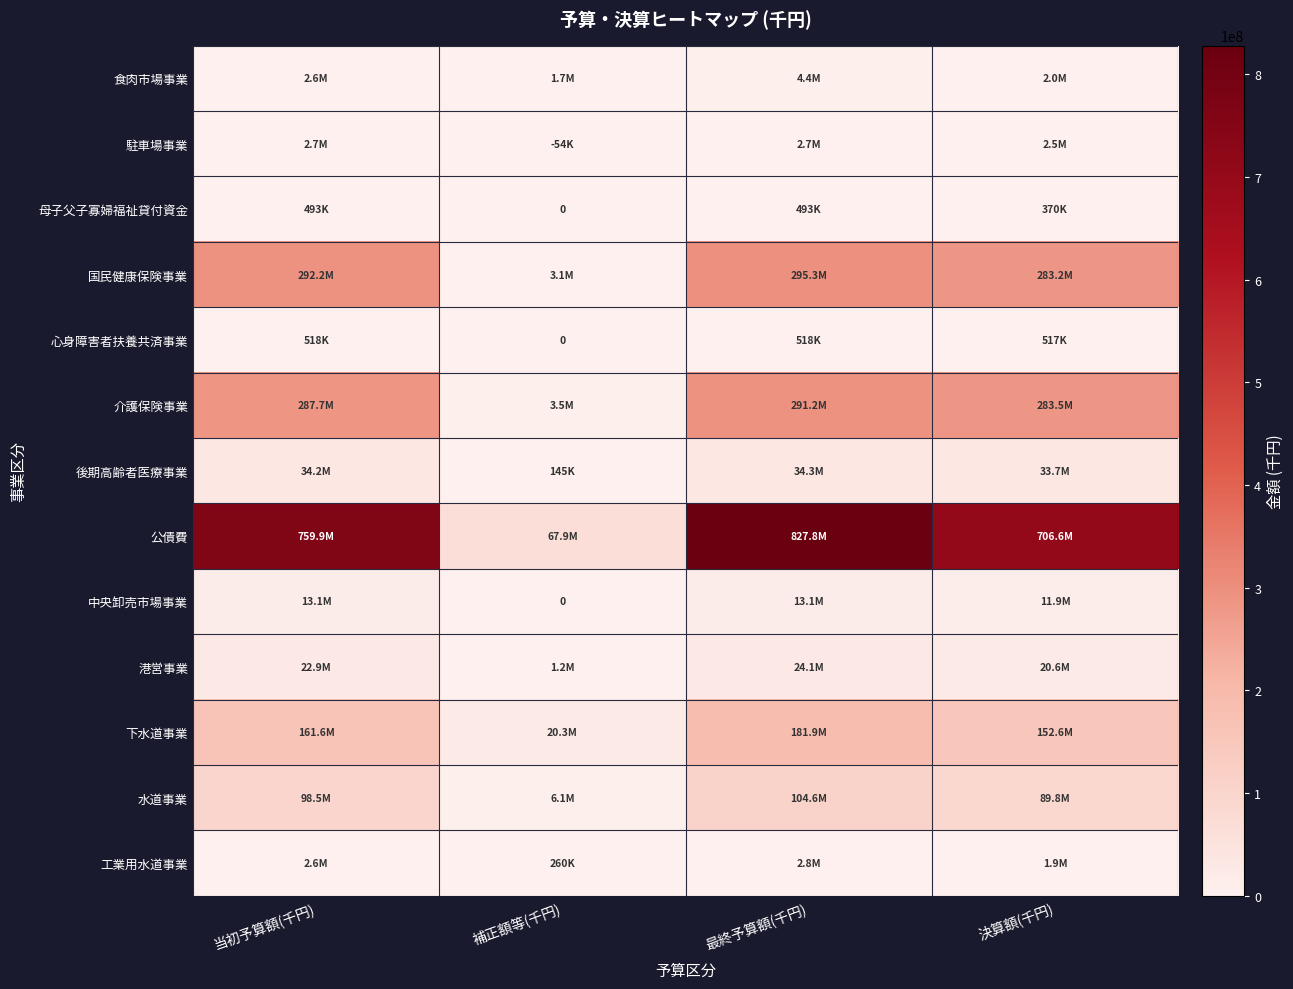

How many data points in 工業用水道事業 are above 2551322?

1